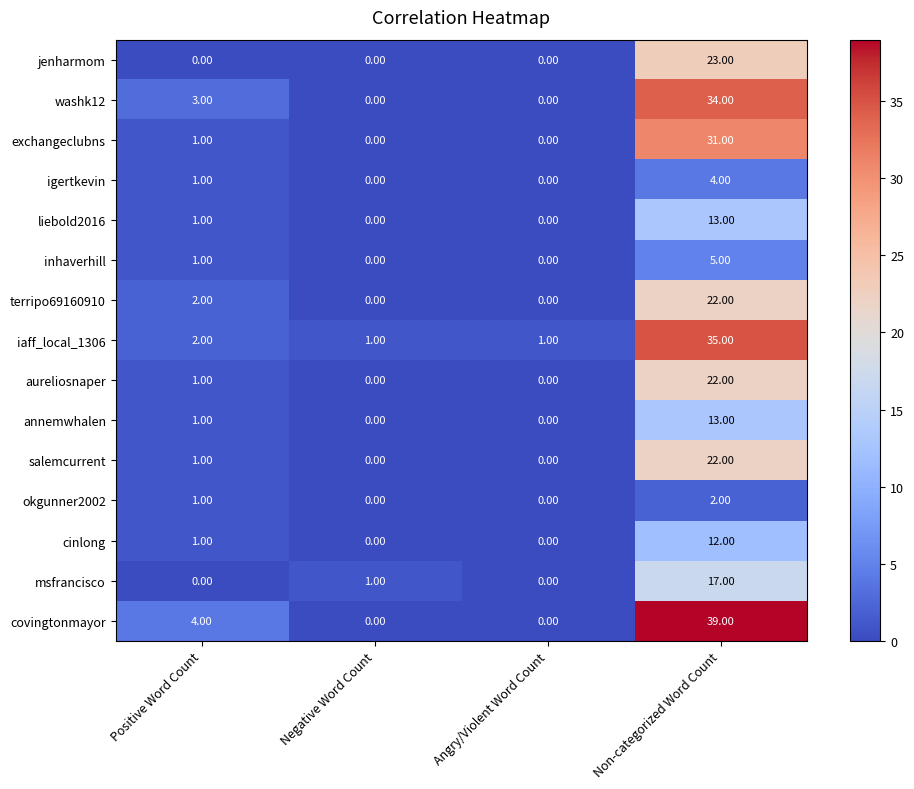

What is the difference between the highest and lowest values at Non-categorized Word Count?

37